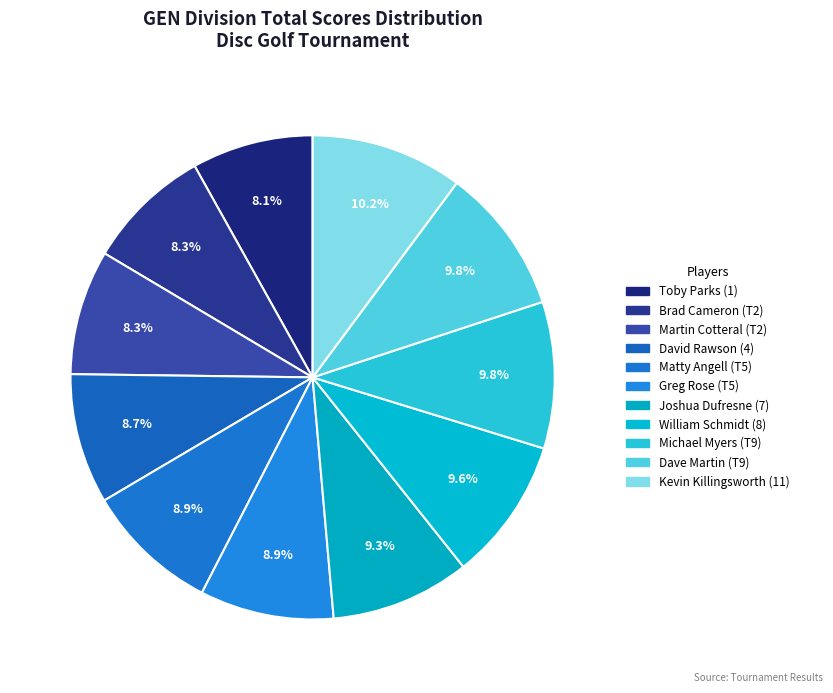

Count the number of slices in the pie.

11